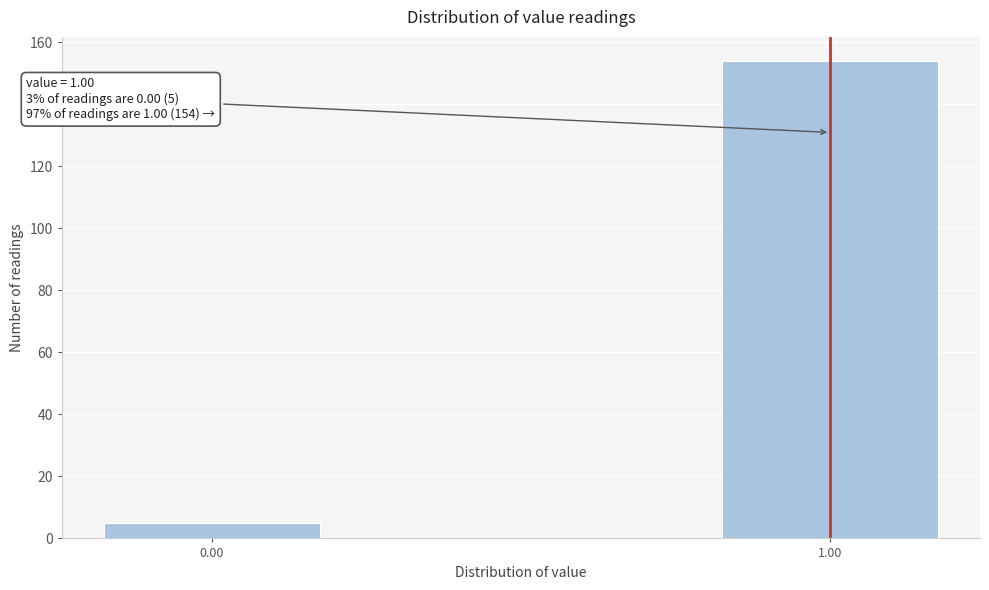

Reading left to right, transcribe all the data shown in this chart.

0.00=5	1.00=154